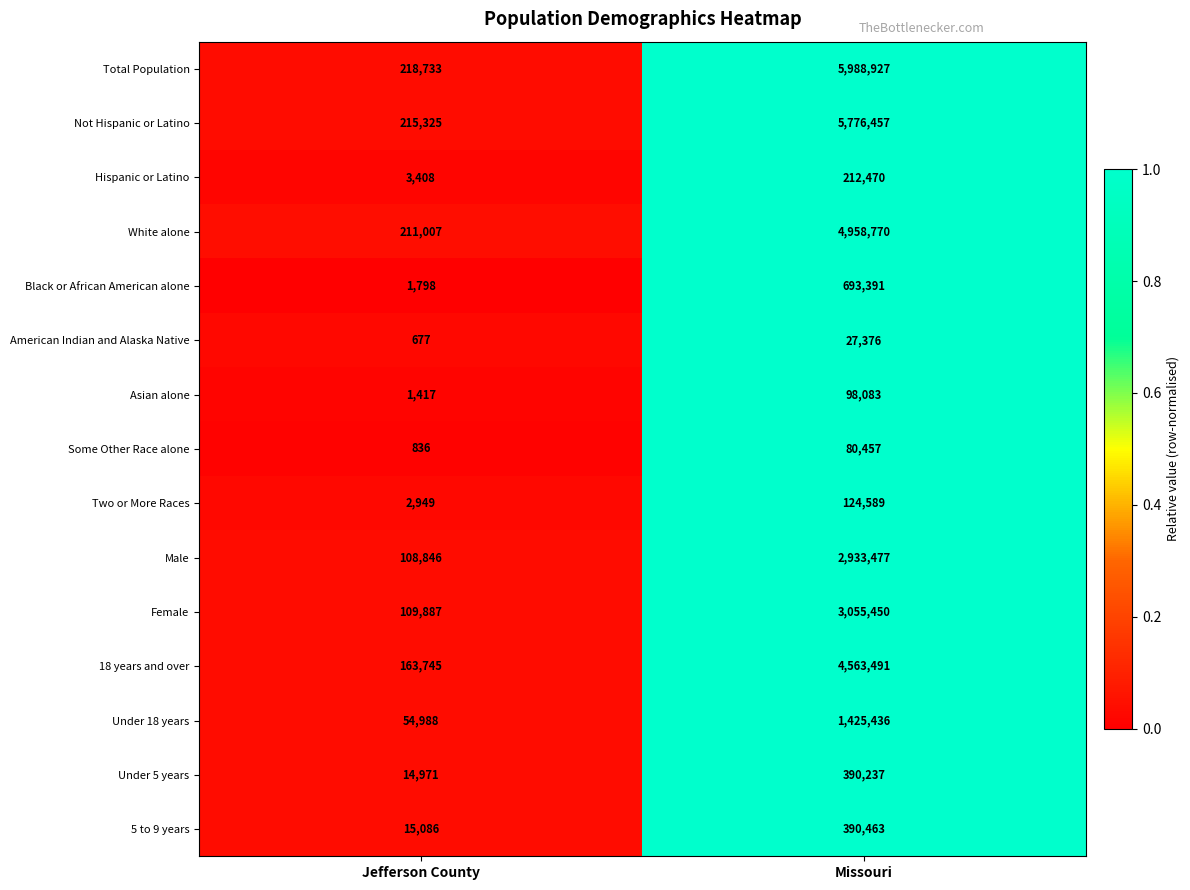

Reading left to right, extract all data points from this chart.

Total Population: Jefferson County=218733	Missouri=5988927
Not Hispanic or Latino: Jefferson County=215325	Missouri=5776457
Hispanic or Latino: Jefferson County=3408	Missouri=212470
White alone: Jefferson County=211007	Missouri=4958770
Black or African American alone: Jefferson County=1798	Missouri=693391
American Indian and Alaska Native: Jefferson County=677	Missouri=27376
Asian alone: Jefferson County=1417	Missouri=98083
Some Other Race alone: Jefferson County=836	Missouri=80457
Two or More Races: Jefferson County=2949	Missouri=124589
Male: Jefferson County=108846	Missouri=2933477
Female: Jefferson County=109887	Missouri=3055450
18 years and over: Jefferson County=163745	Missouri=4563491
Under 18 years: Jefferson County=54988	Missouri=1425436
Under 5 years: Jefferson County=14971	Missouri=390237
5 to 9 years: Jefferson County=15086	Missouri=390463